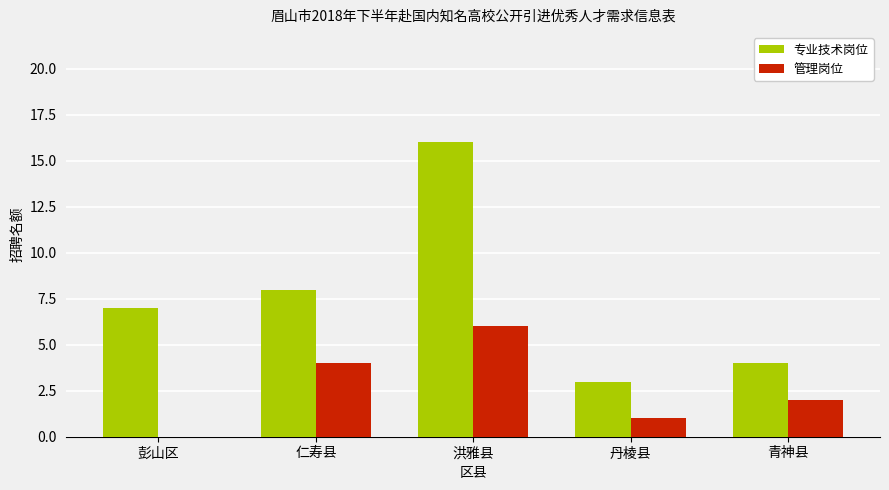

What is the approximate value of 管理岗位 at 洪雅县?

6